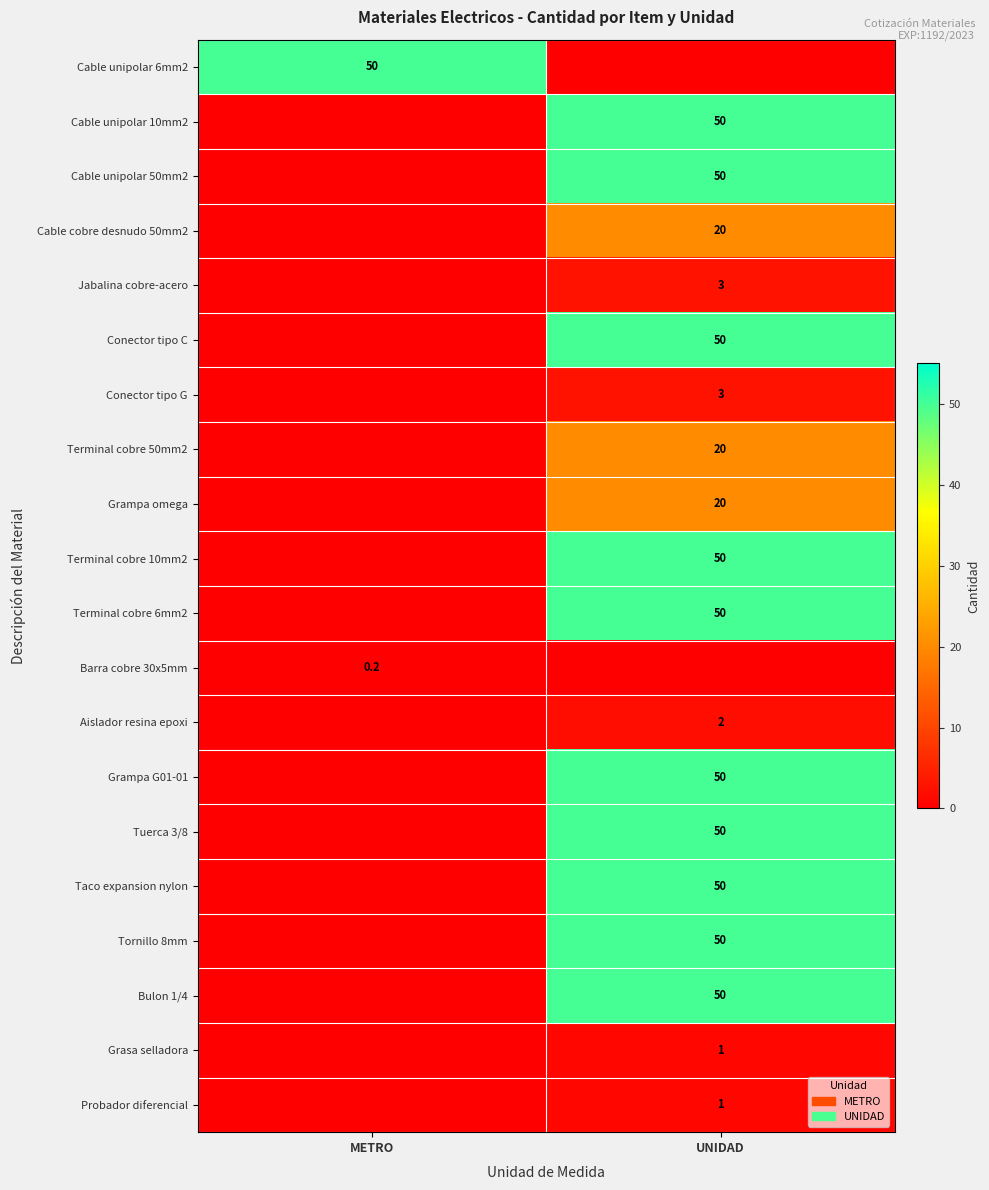

The Cable cobre desnudo 50mm2 series shows 20.0 at UNIDAD. True or false?

True